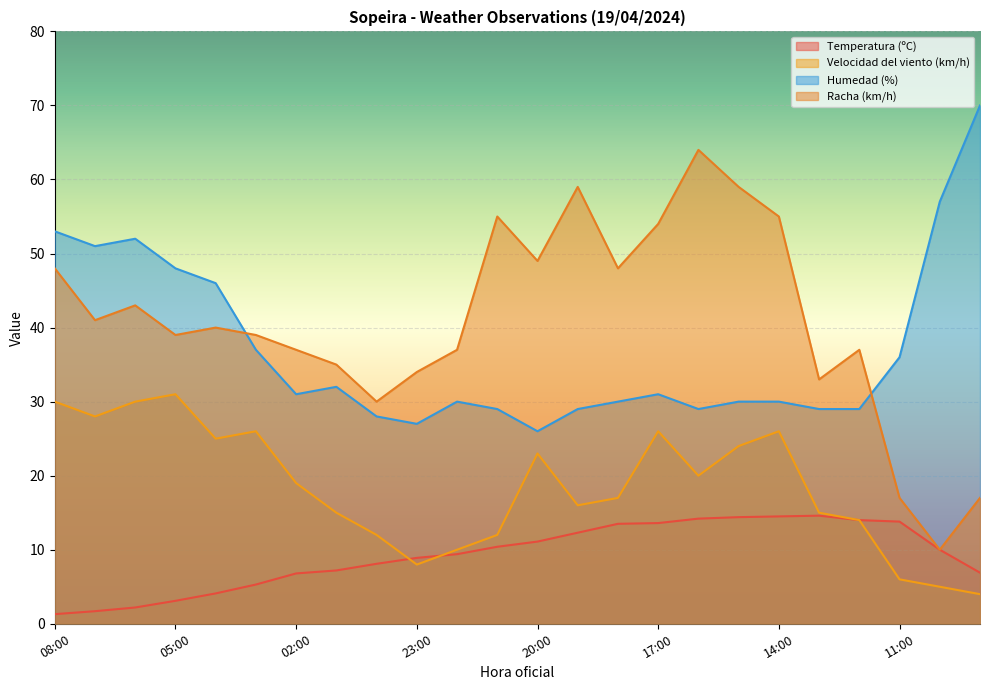

Read the Velocidad del viento (km/h) value at 12:00.

14.0